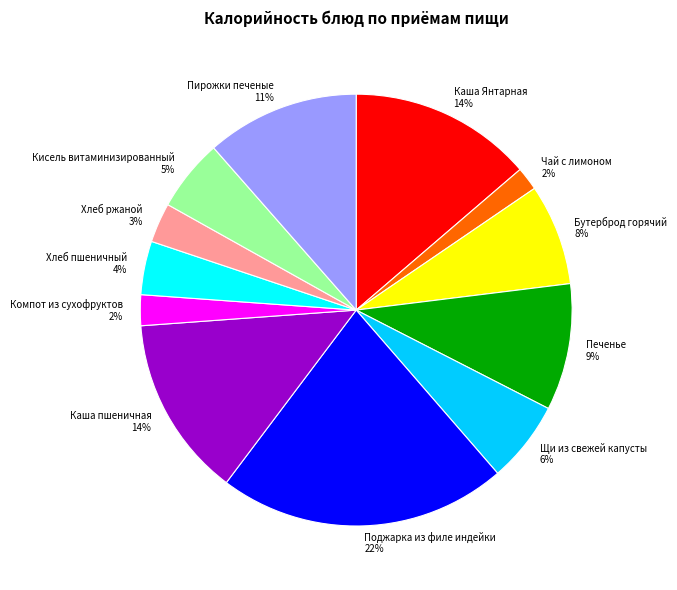

Is the sum of Кисель витаминизированный 5% and Компот из сухофруктов 2% greater than half?

No